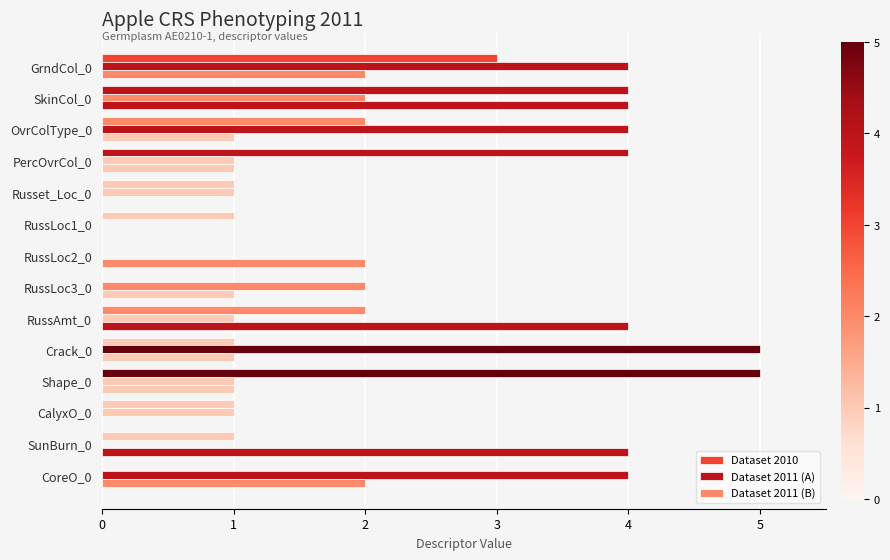

How many distinct data groups are displayed?

3